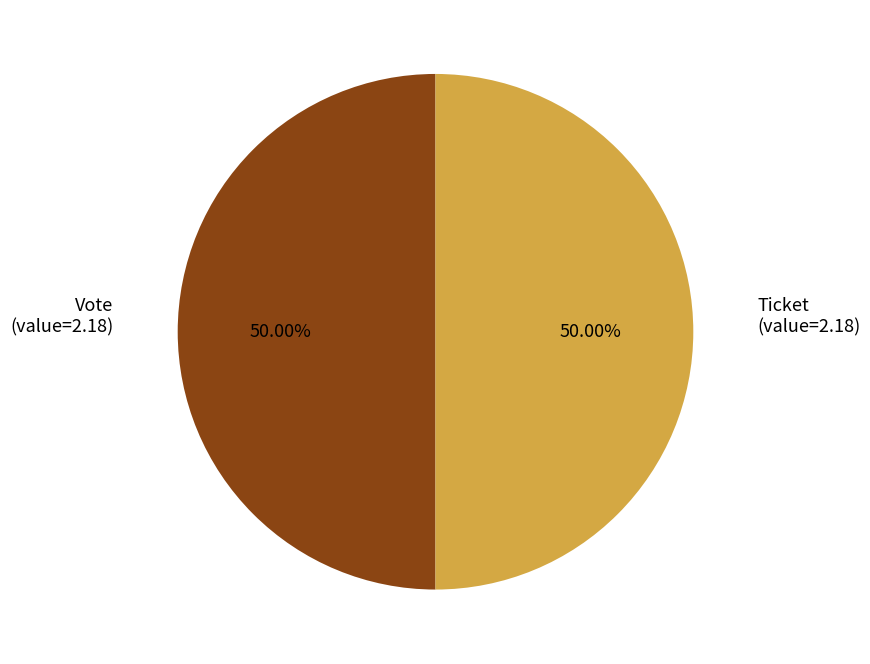

Approximately how many times larger is the value at Ticket compared to Vote?

1.0